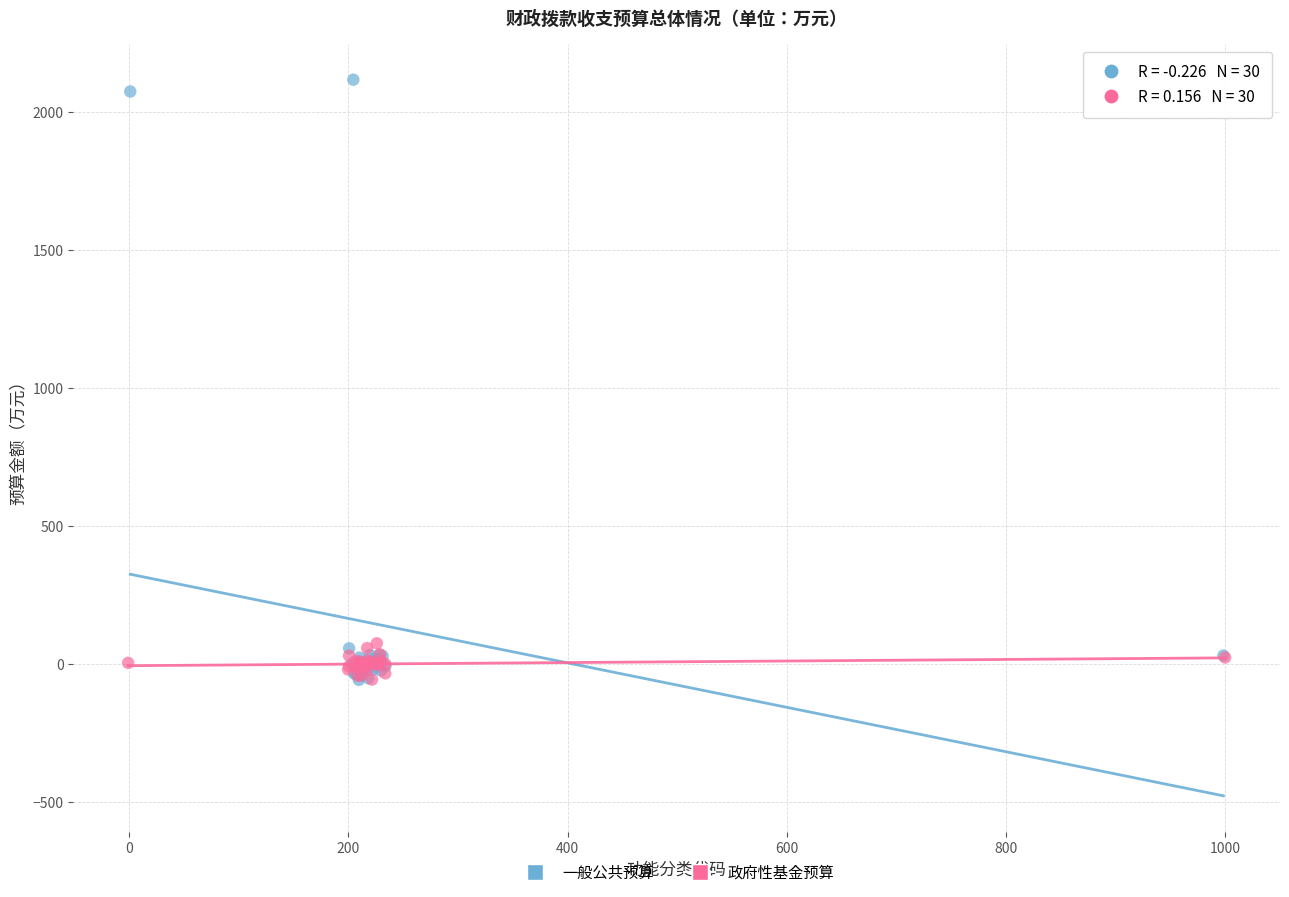

Which series contains the highest Y value?

一般公共预算